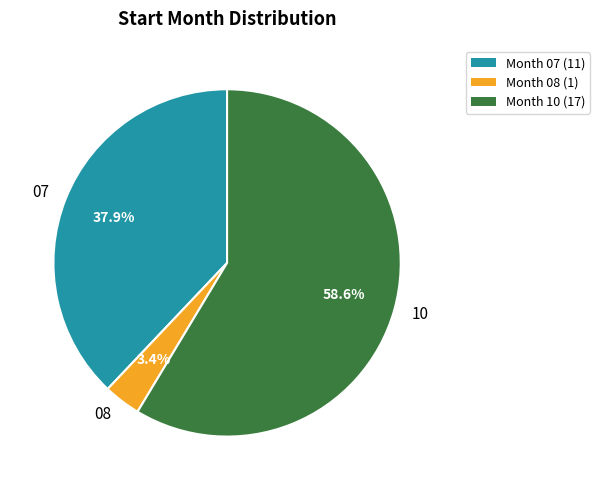

What is the total percentage of 10 and 07?

96.6%